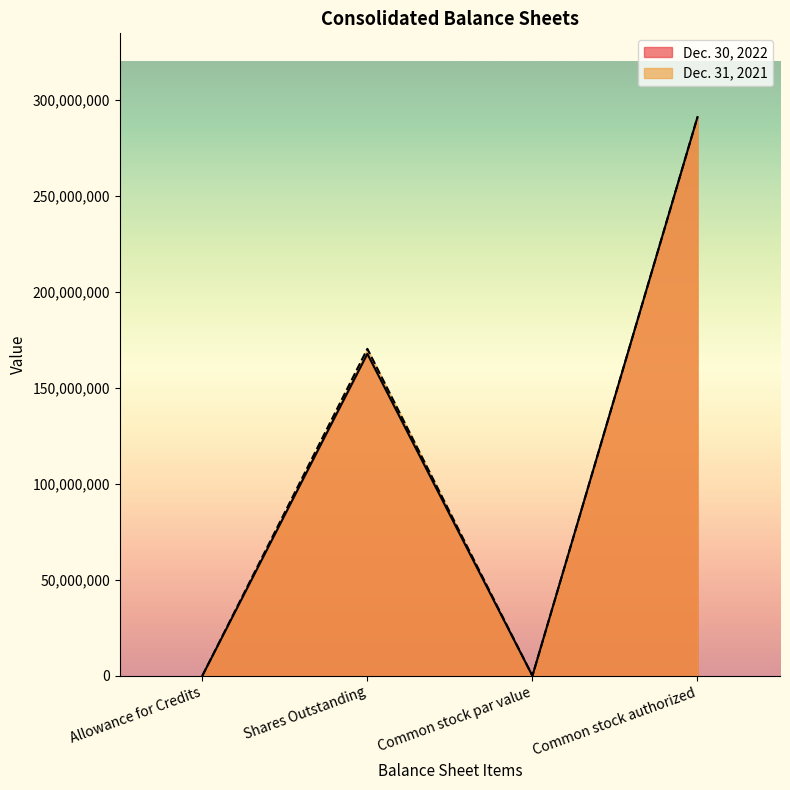

At which category is the sum across all series the highest?

Common stock authorized